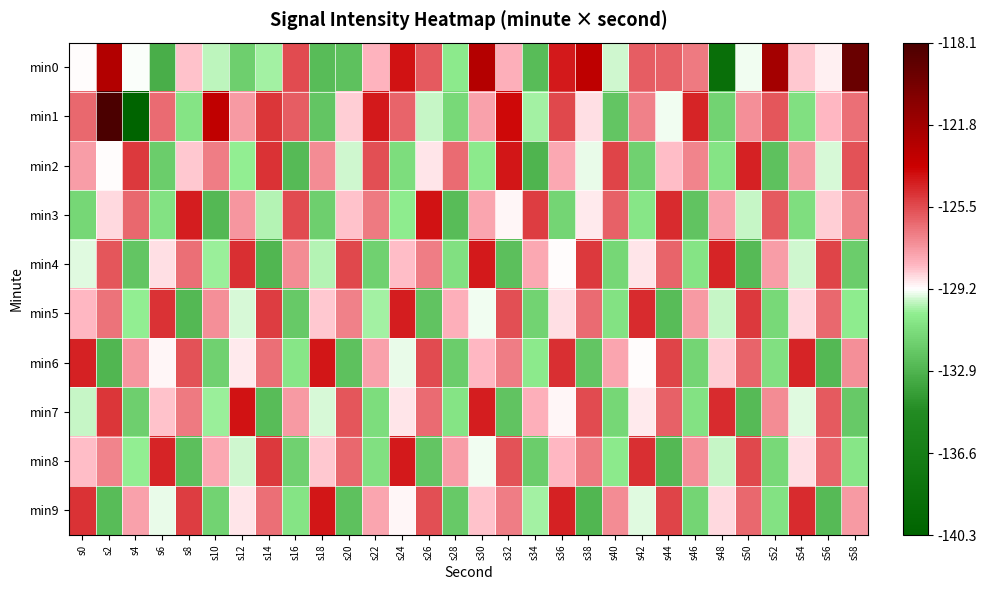

What is the total value across all series at s24?

-1275.9